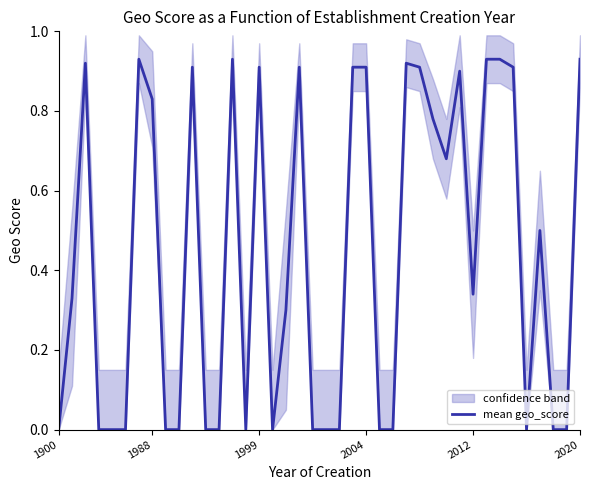

Reading right to left, transcribe all the data shown in this chart.

0.9	0.0	0.0	0.5	0.0	0.9	0.9	0.9	0.3	0.9	0.7	0.8	0.9	0.9	0.0	0.0	0.9	0.9	0.0	0.0	0.0	0.9	0.3	0.0	0.9	0.0	0.9	0.0	0.0	0.9	0.0	0.0	0.8	0.9	0.0	0.0	0.0	0.9	0.3	0.0